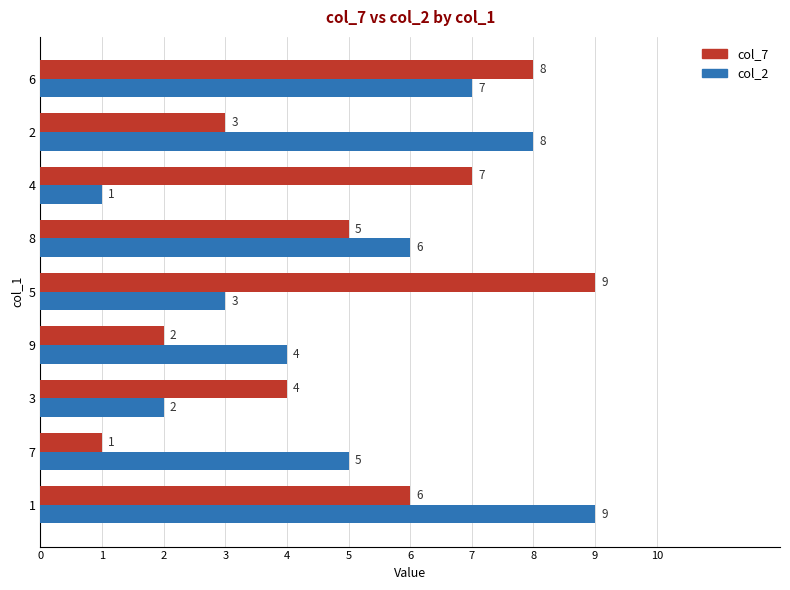

The col_7 series shows 1 at 9. True or false?

False